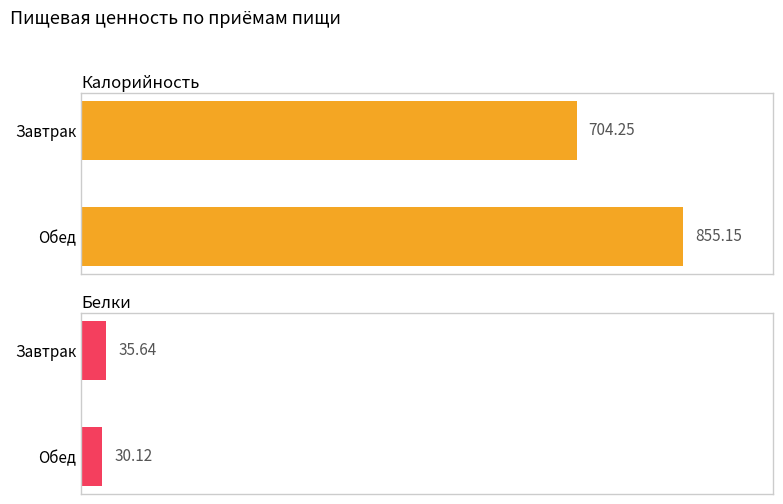

How many series are shown in this chart?

2